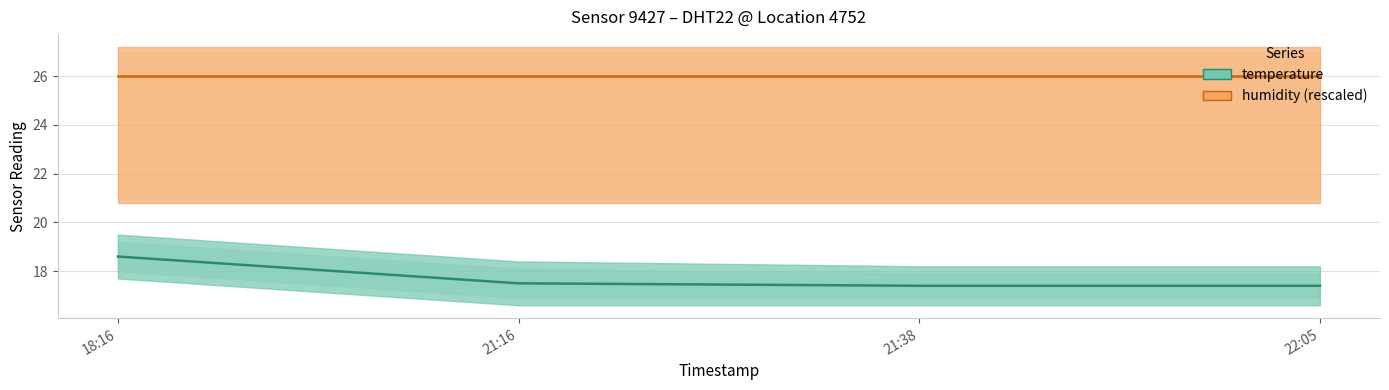

Reading right to left, what are all the values shown in this chart?

temperature: 22:05=17.4	21:38=17.4	21:16=17.5	18:16=18.6
humidity (rescaled): 22:05=26.0	21:38=26.0	21:16=26.0	18:16=26.0